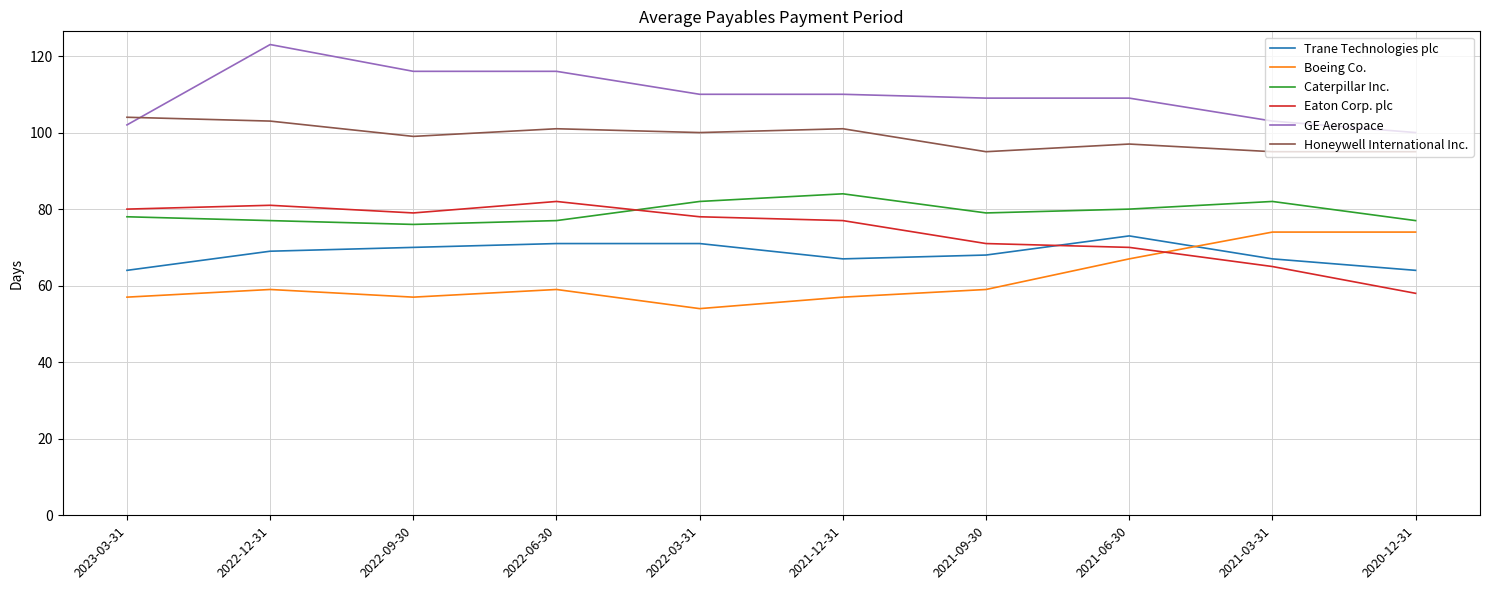

At which label does Eaton Corp. plc first exceed 78?

2023-03-31